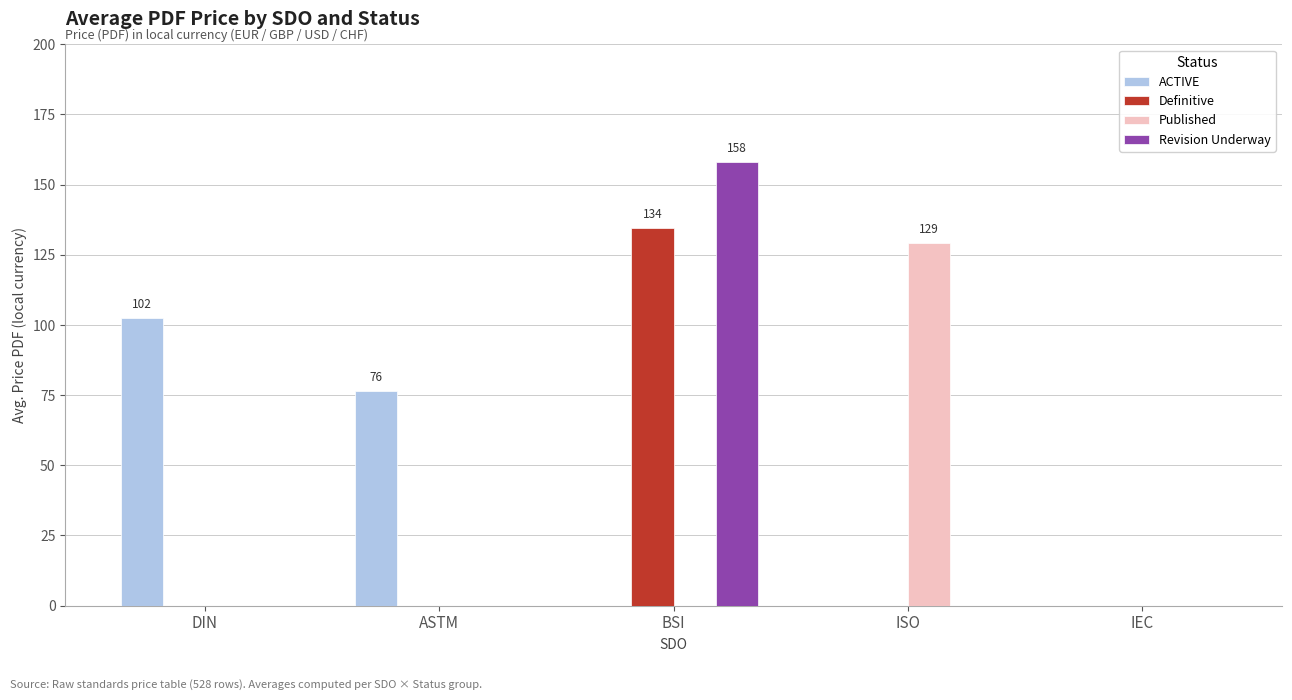

What is the maximum value for Definitive?

134.5